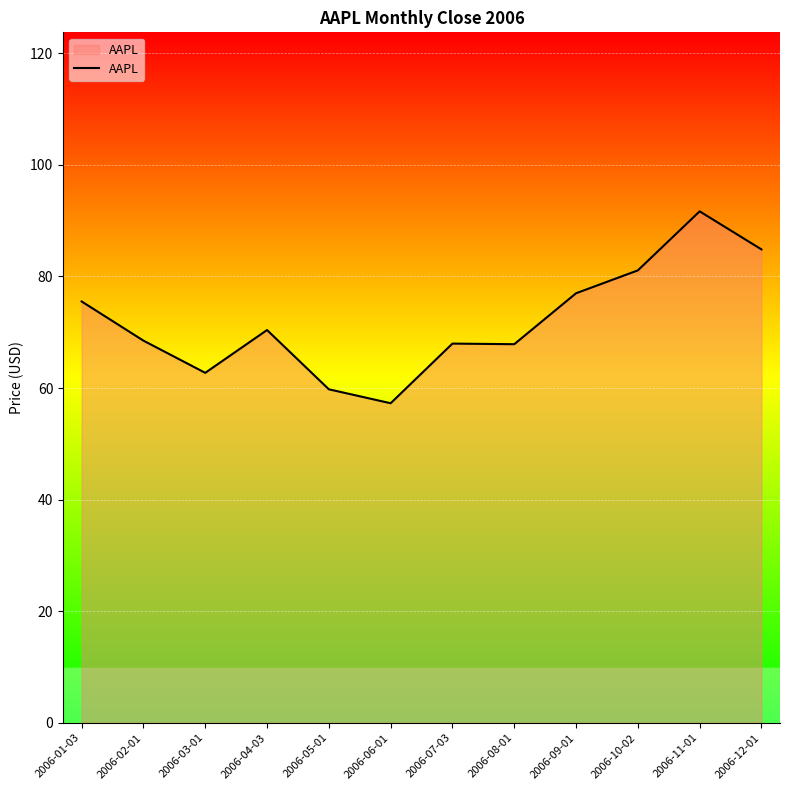

The chart shows a value of 91.7 at 2006-11-01. True or false?

True